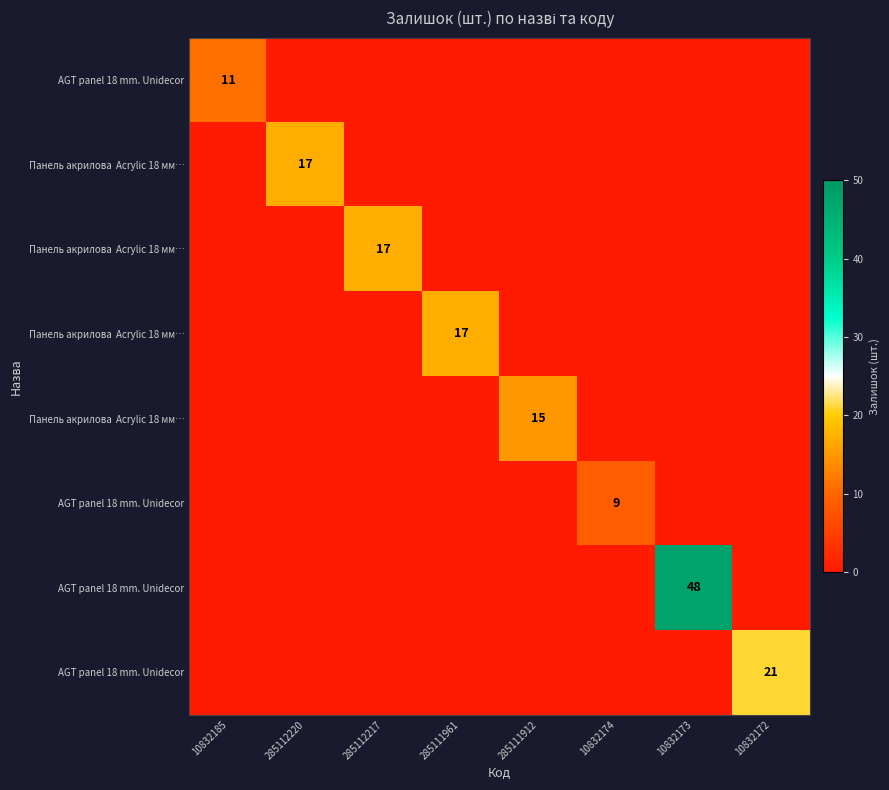

Between 285112220 and 285111961, which is larger?

285112220